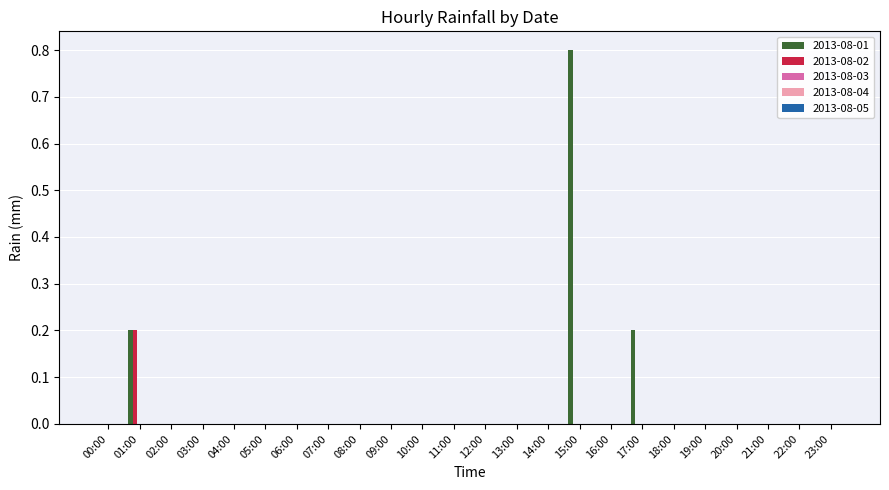

At which label does 2013-08-02 reach its peak?

01:00